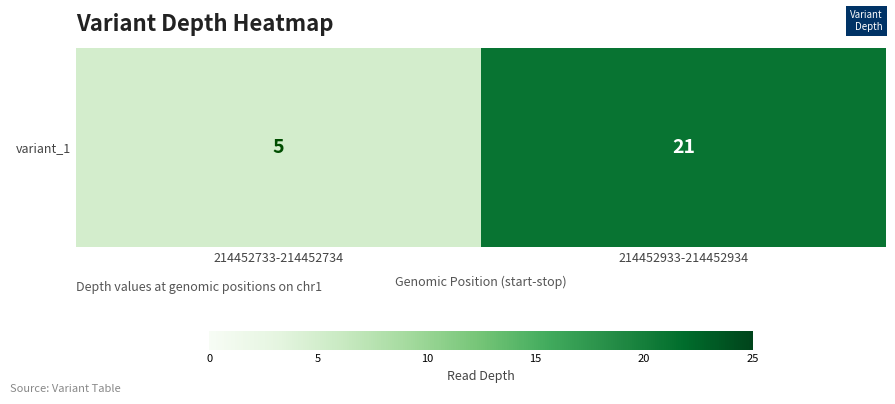

What value does the data have at 214452933-214452934, to the nearest 10?

20